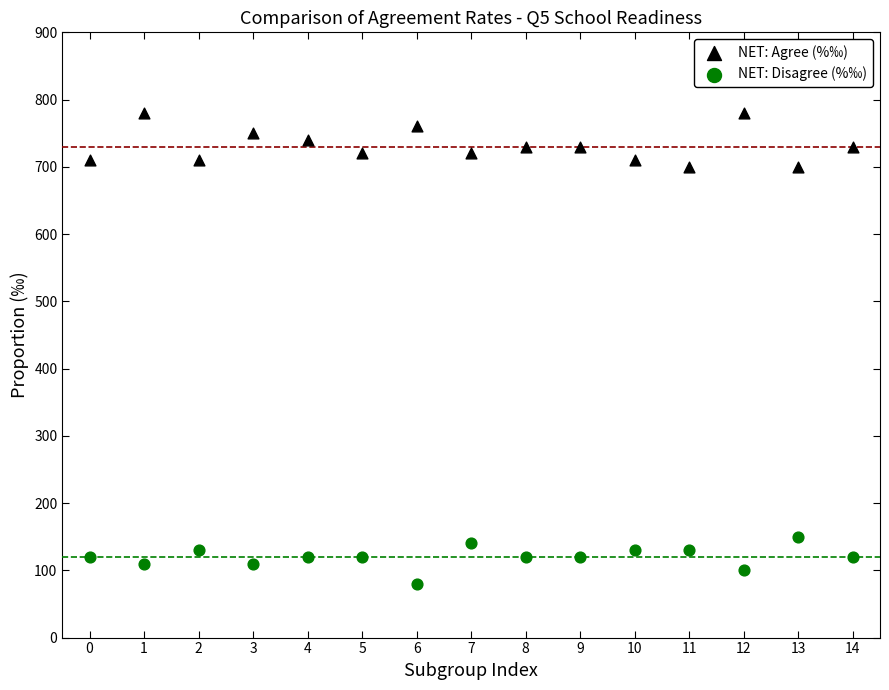

Which series has the largest Y range (max minus min)?

NET: Agree (%‰)